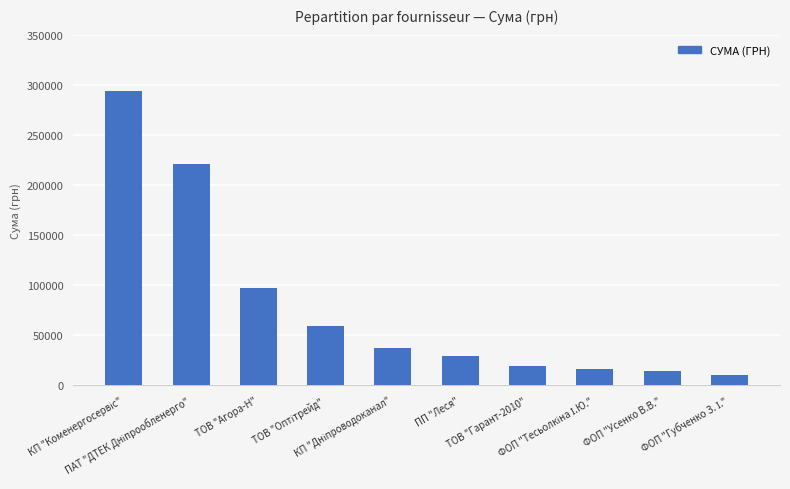

What is the greatest value displayed?

293393.4